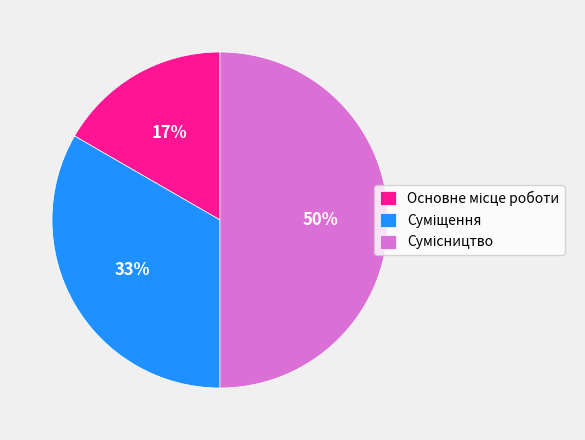

To the nearest percent, what is the difference between the largest and smallest slice percentages?

33%